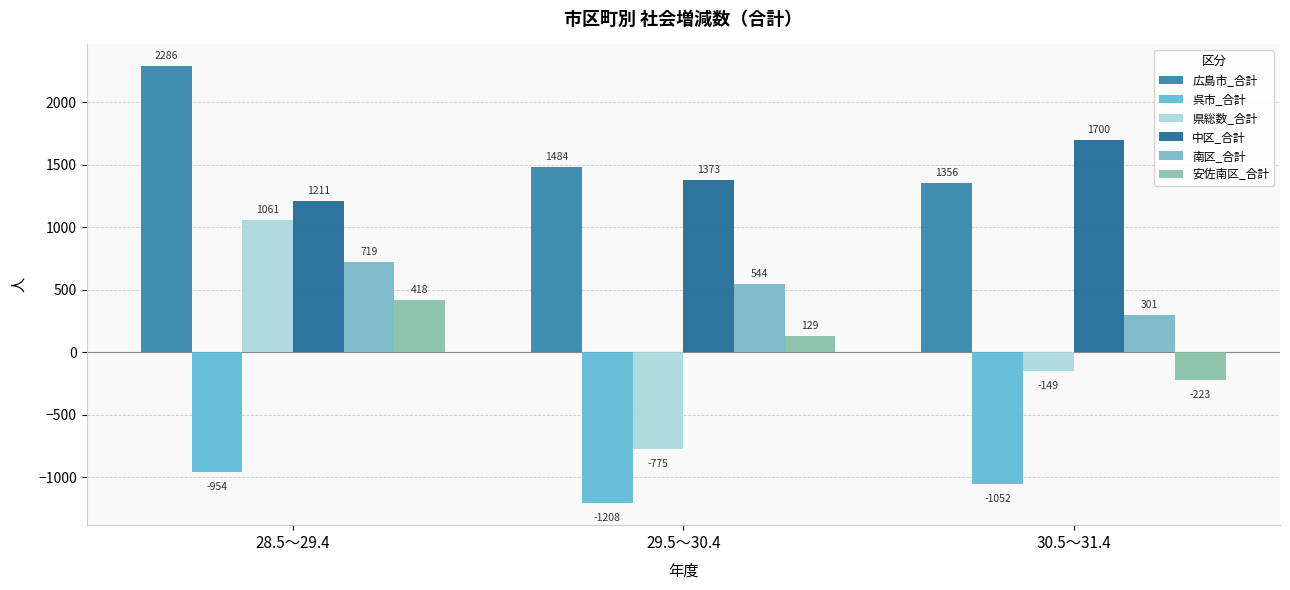

Is it true that 呉市_合計 equals -1208 at 29.5～30.4?

True